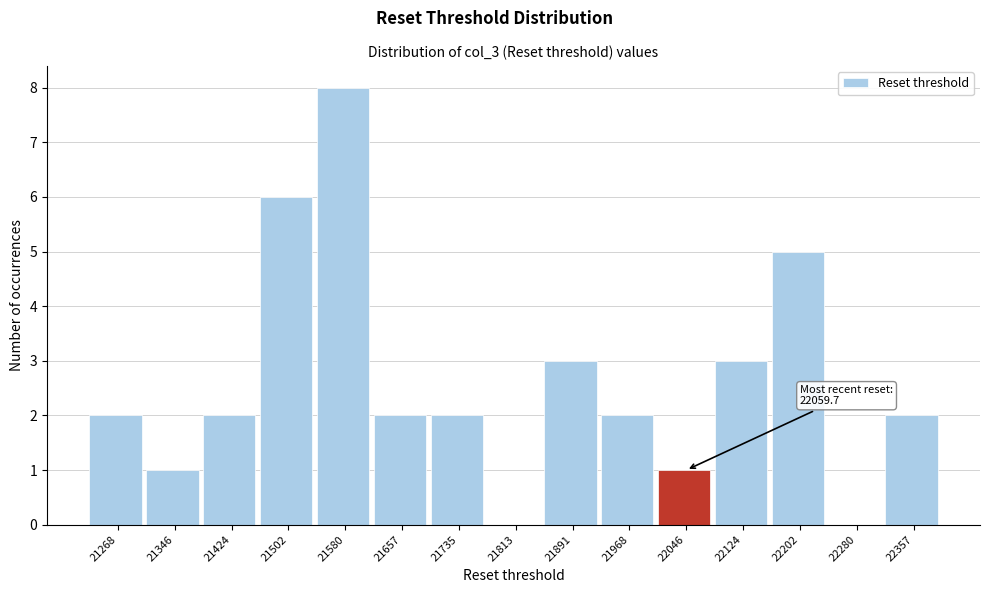

Over which range of the x-axis is the bar tallest?

21540 to 21620